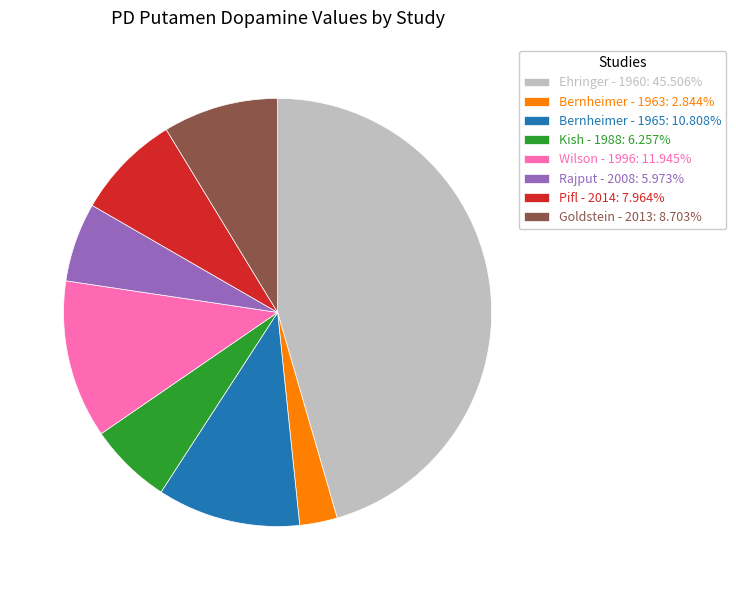

Which category has the biggest portion of the pie?

Ehringer - 1960